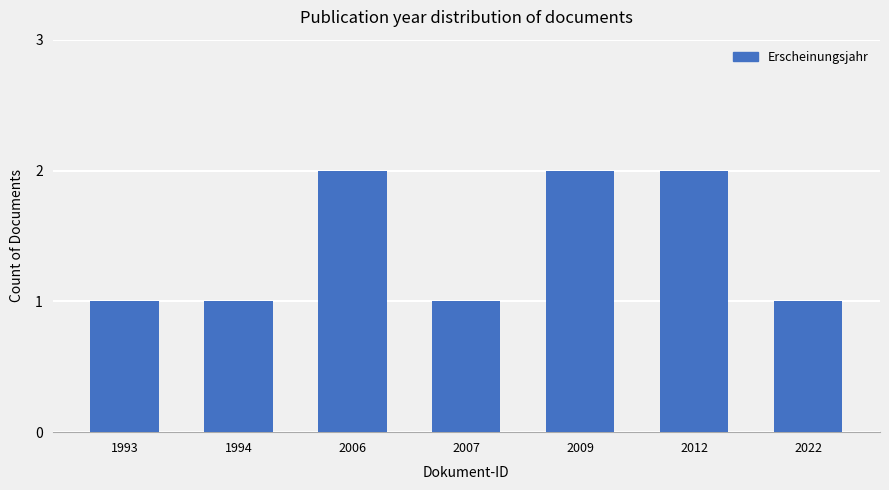

Reading right to left, extract all data points from this chart.

1	2	2	1	2	1	1